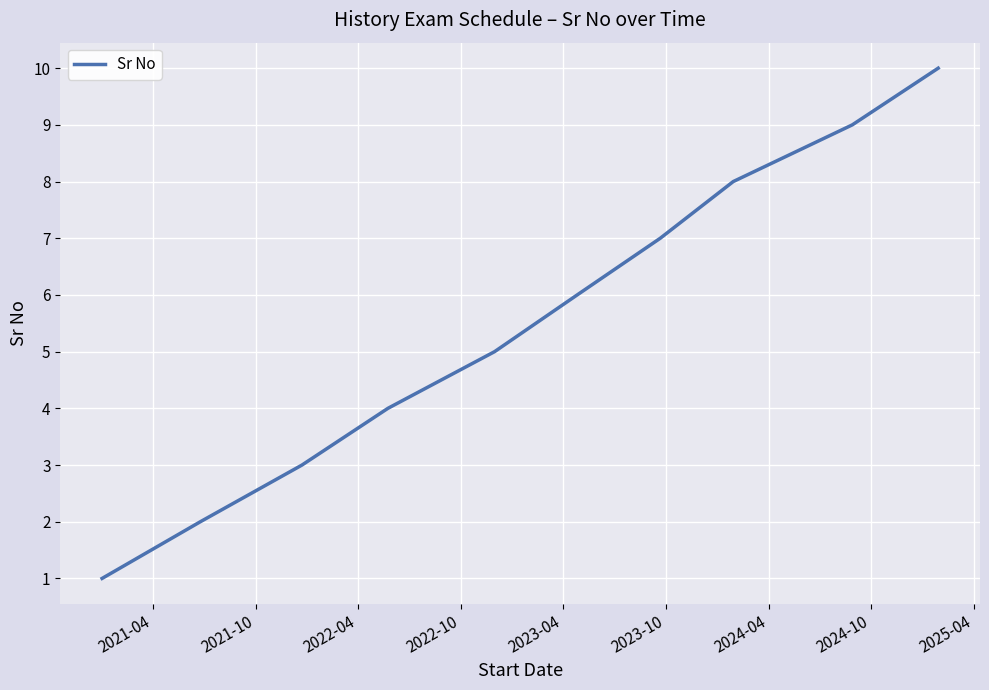

What is the maximum value shown in the chart?

10